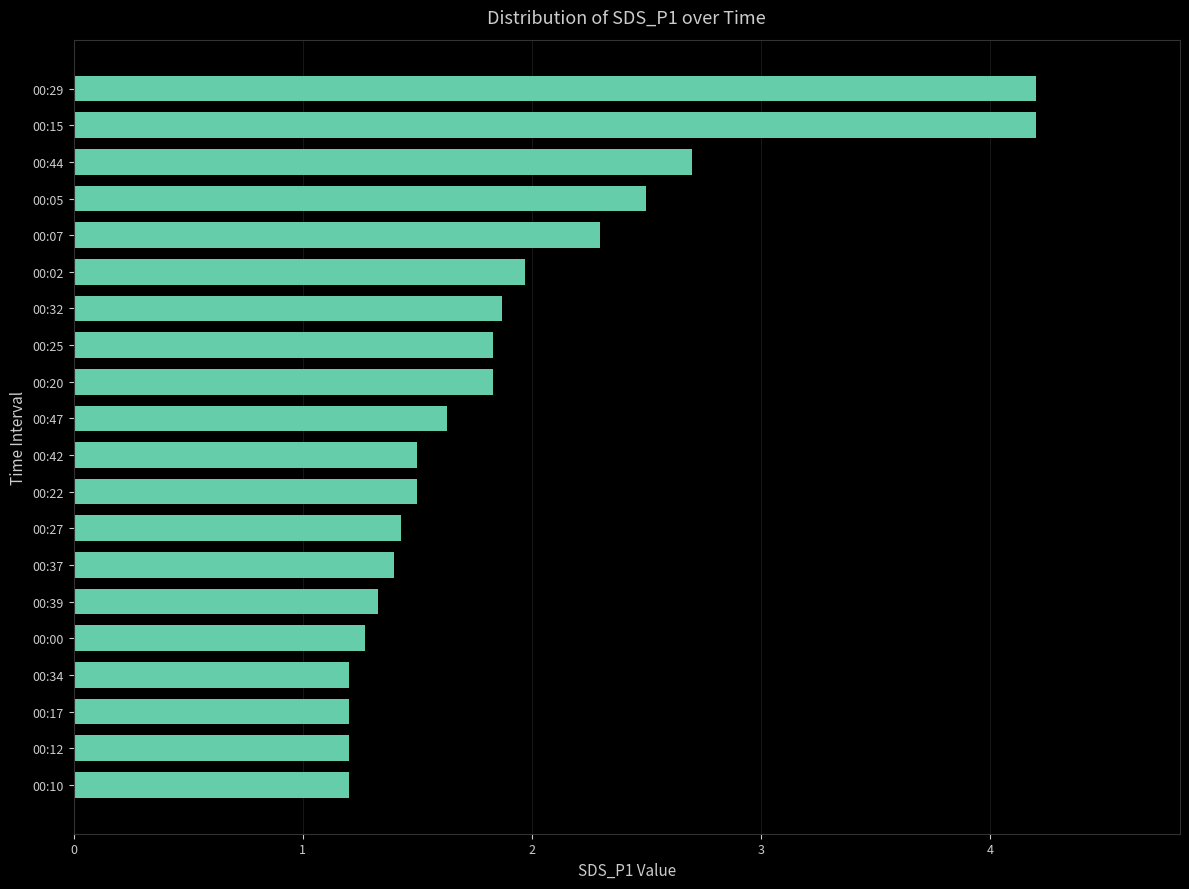

What is the sum of the values at 00:12 and 00:44?

3.9